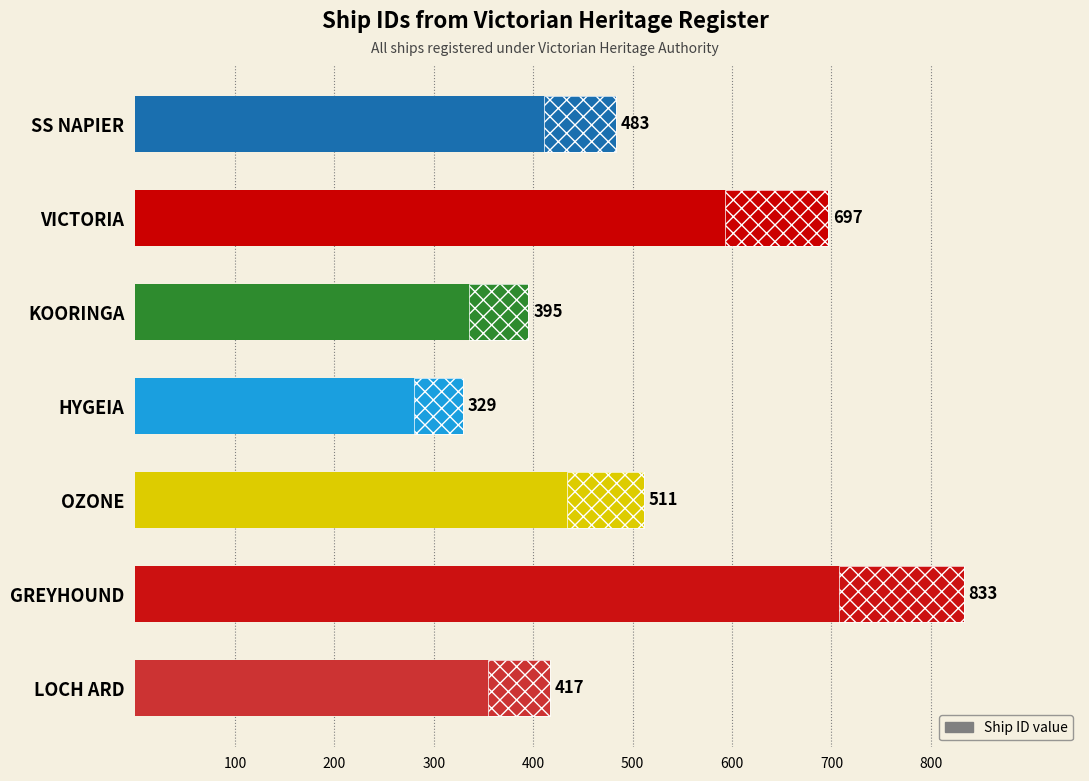

Approximately how many times larger is the value at LOCH ARD compared to VICTORIA?

0.6